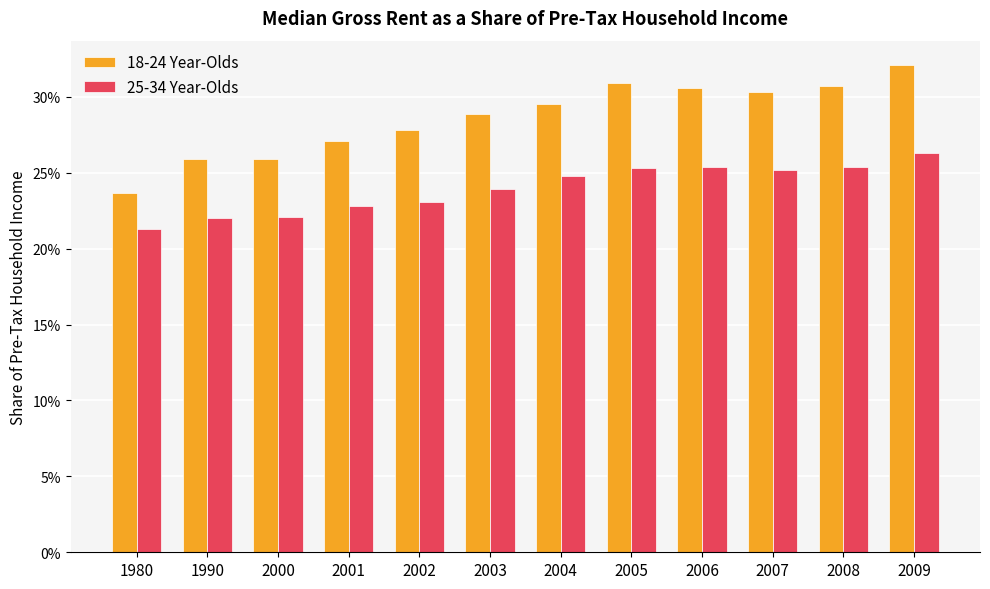

Are the bars grouped side by side (vs. stacked)?

Yes